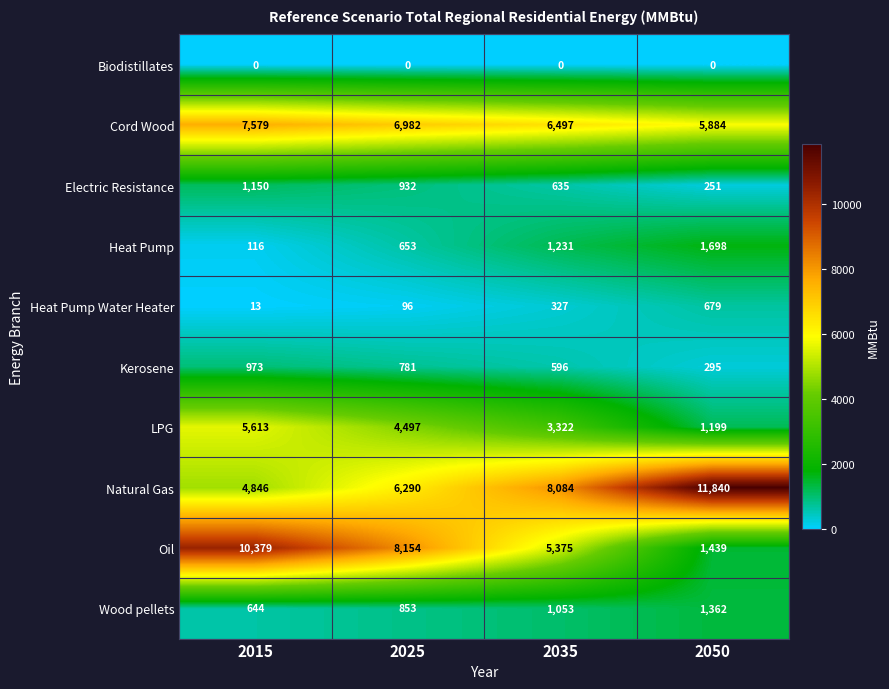

What is the difference between the highest and lowest values at 2035?

8084